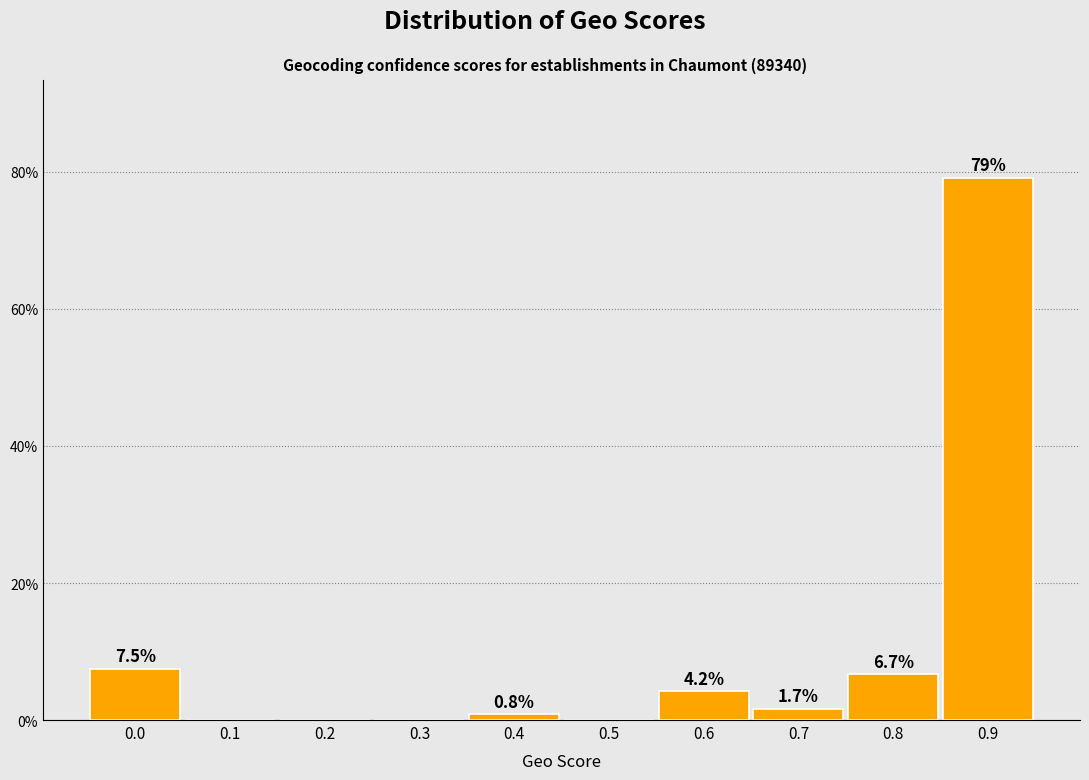

Reading left to right, list all the values displayed in this chart.

0.0=7.5	0.1=0.0	0.2=0.0	0.3=0.0	0.4=0.8	0.5=0.0	0.6=4.2	0.7=1.7	0.8=6.7	0.9=79.2